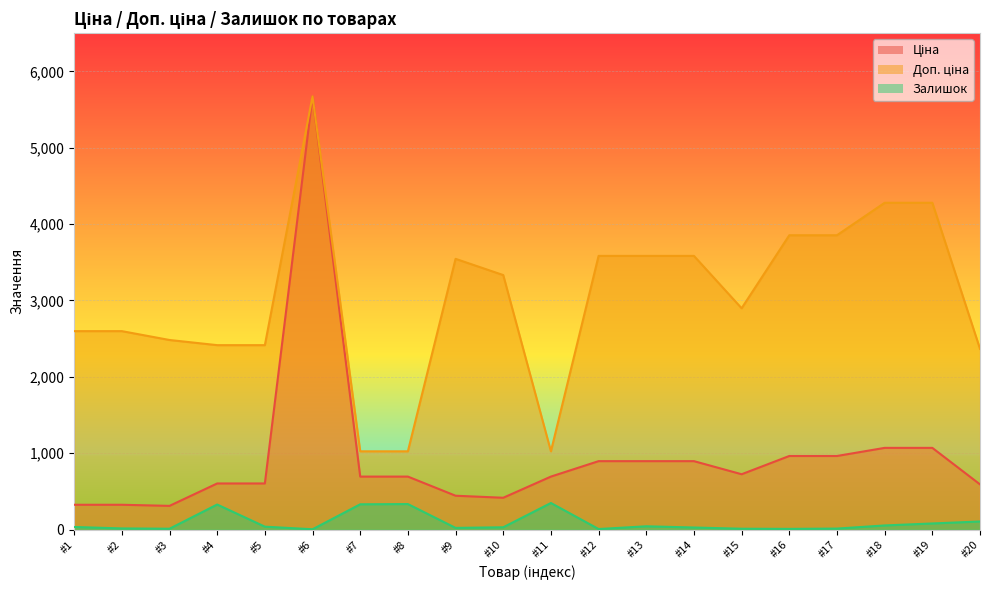

Where is the first local maximum for Залишок?

#4